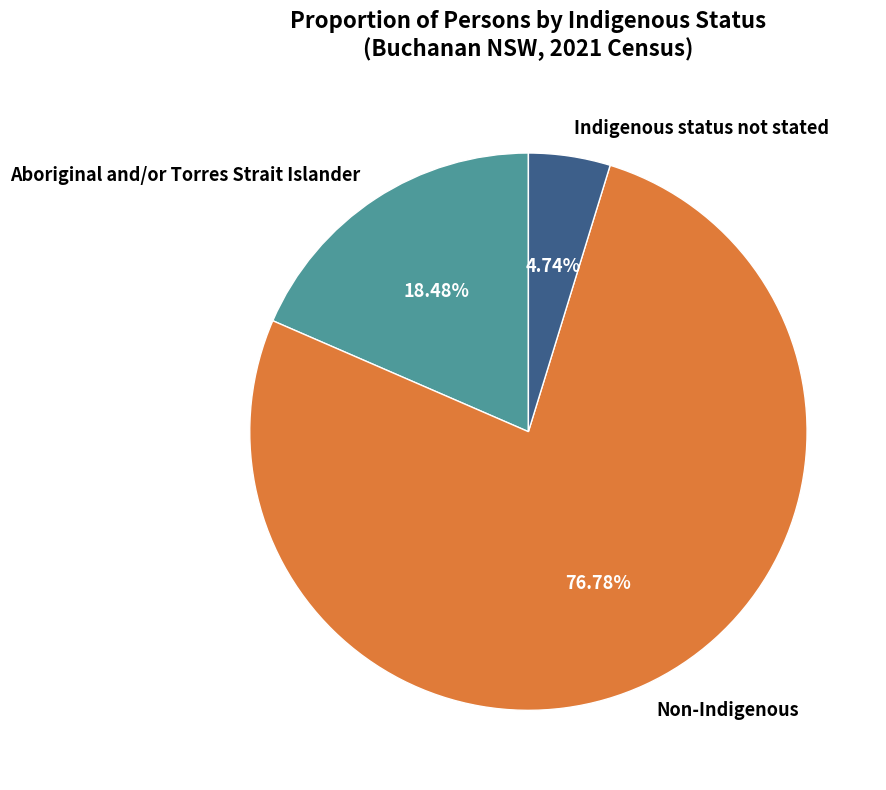

True or false: Non-Indigenous accounts for 77% of the total.

True